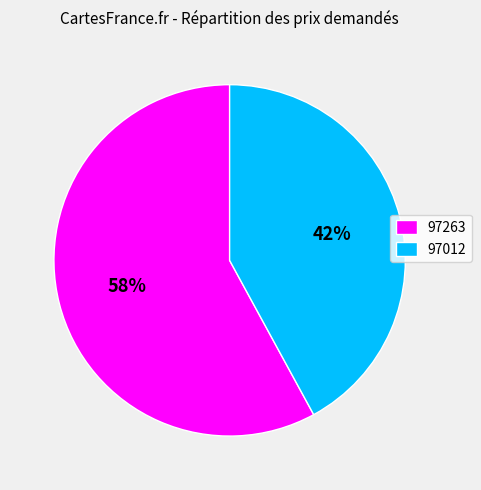

To the nearest percent, what is the average slice percentage?

50%